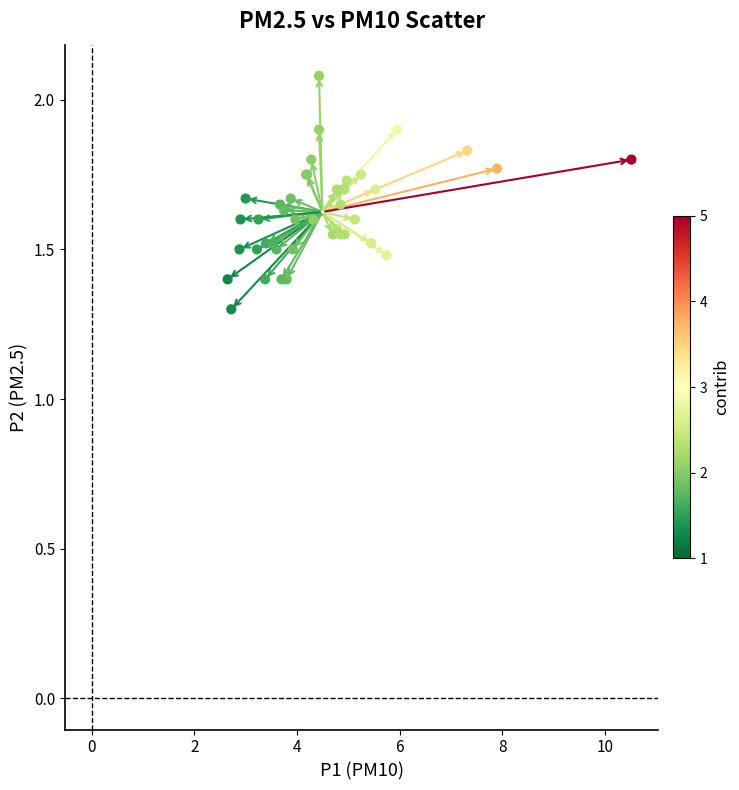

What Y value in the scatter plot is closest to 1?

1.3